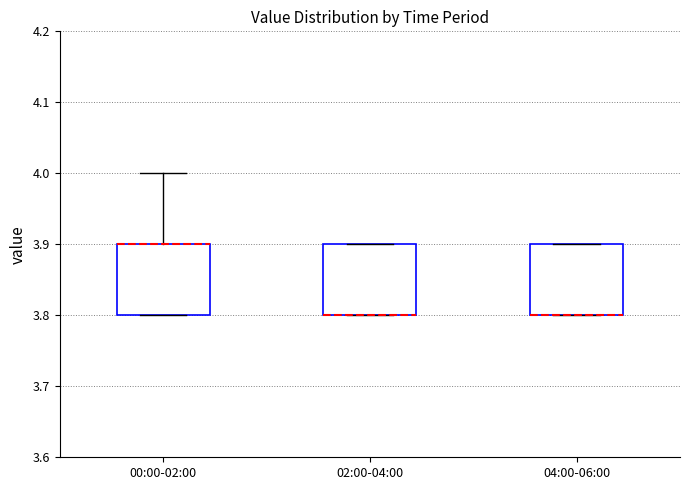

Reading left to right, read every box against the y-axis: the position of its median line, the range the box covers, and the ends of its whiskers. The values are not printed on the chart, so give them approximately, as read against the axis.

00:00-02:00: median 3.9 (drawn on the box's upper edge), box 3.8 to 3.9, whiskers 3.8 to 4.0
02:00-04:00: median 3.8 (drawn on the box's lower edge), box 3.8 to 3.9, whiskers 3.8 to 3.9
04:00-06:00: median 3.8 (drawn on the box's lower edge), box 3.8 to 3.9, whiskers 3.8 to 3.9